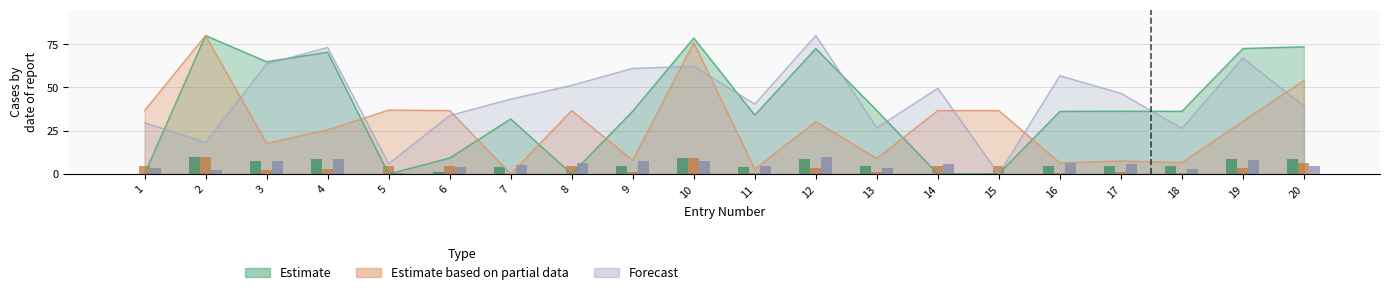

How many data points in Forecast are less than 46?

10